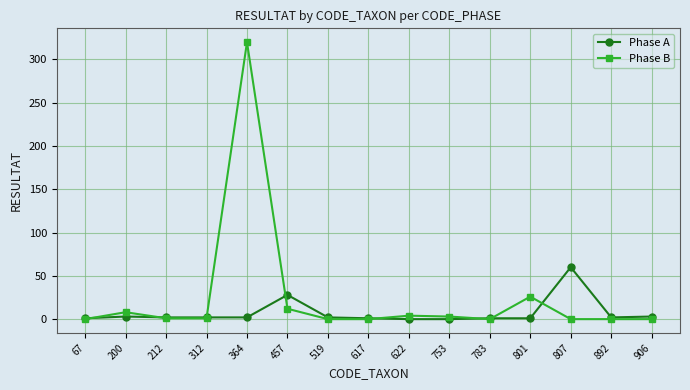

What is the difference between the maximum and minimum values in the Phase B series?

320